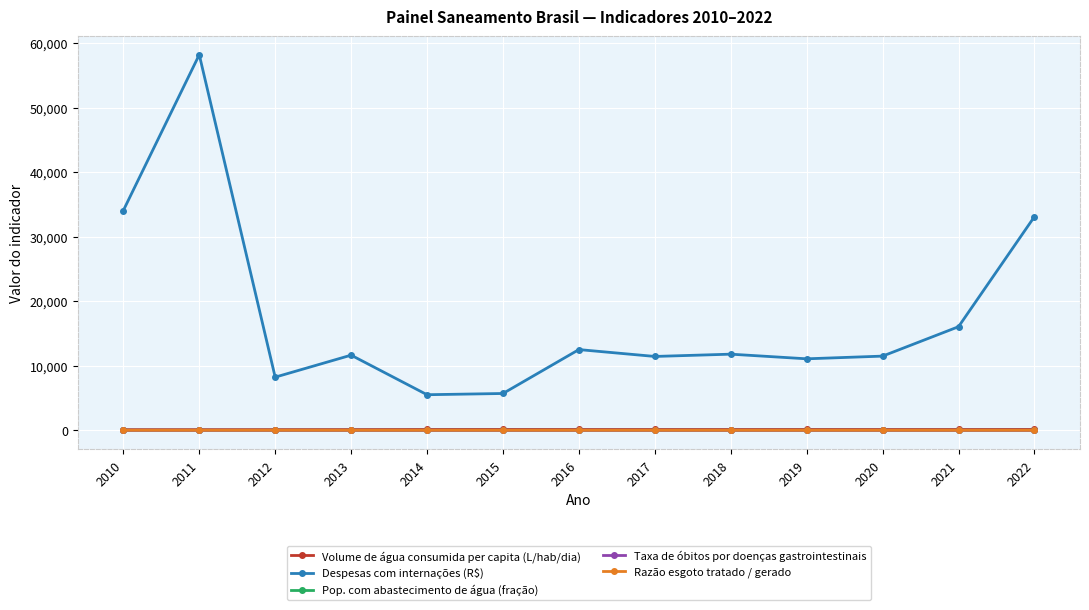

The value of Pop. com abastecimento de água (fração) at 2019 is 0.2. True or false?

True